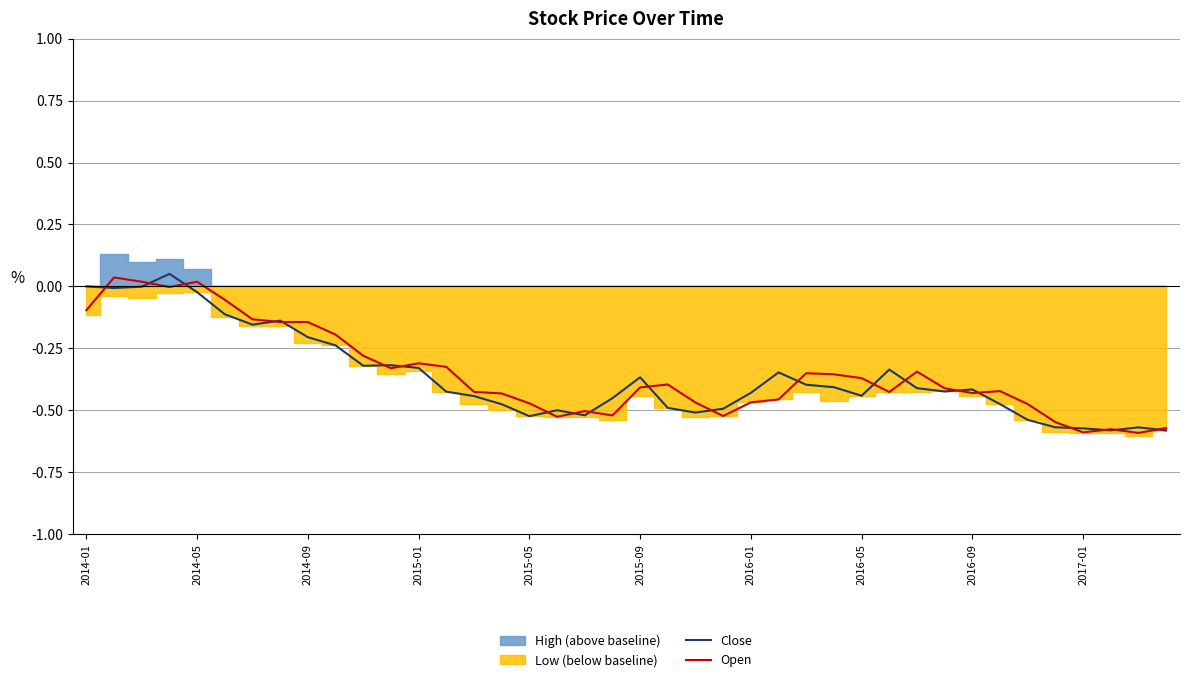

The Open series shows -0.1 at 2015-01. True or false?

False